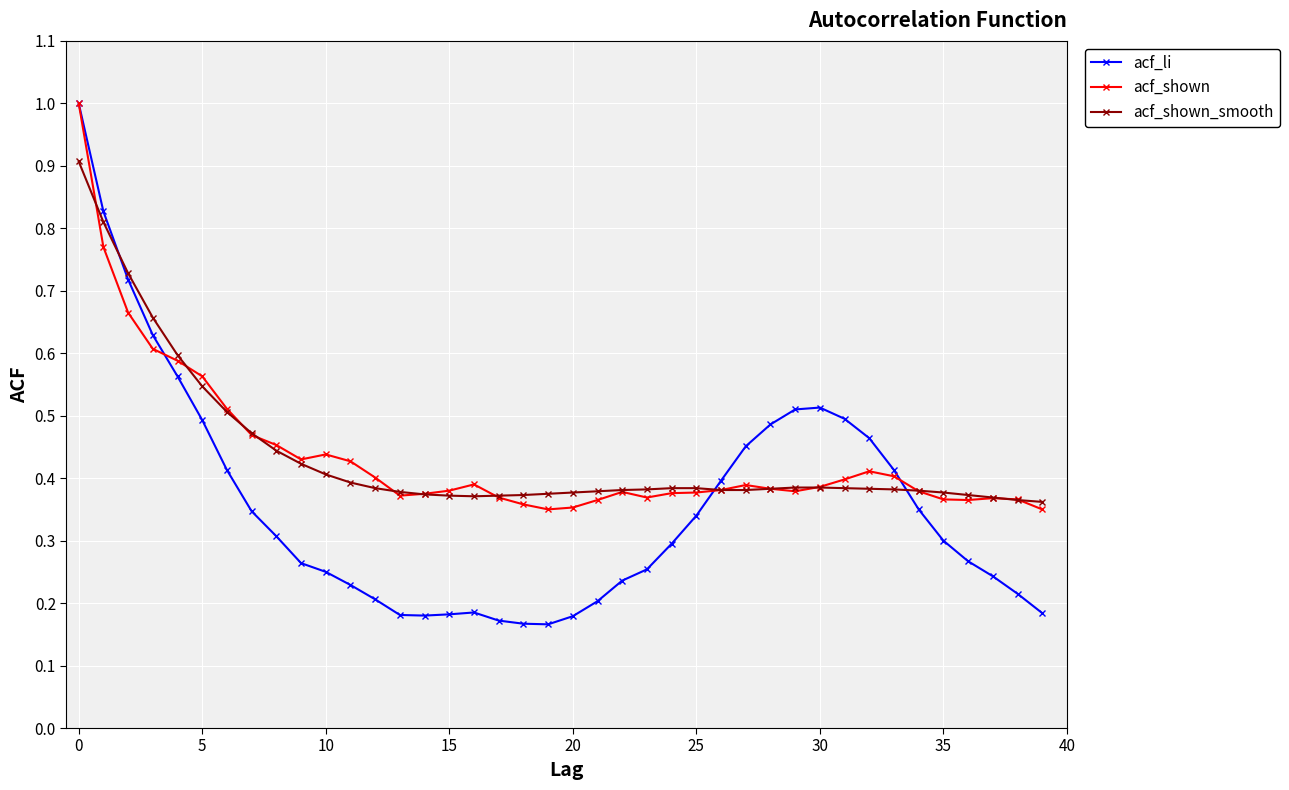

True or false: acf_shown has more than 0 points higher than both neighbors.

True